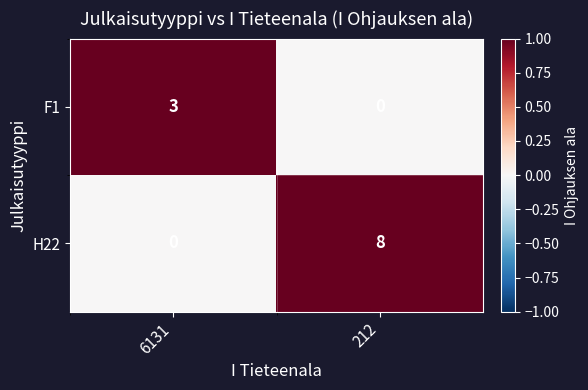

List the series in order of their overall mean, lowest first.

F1, H22